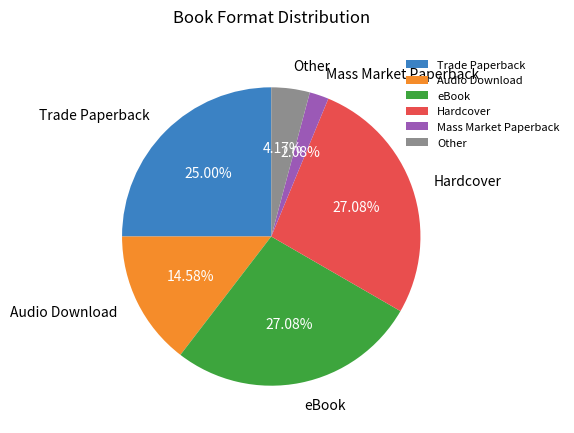

To the nearest percent, what portion does Trade Paperback represent?

25%